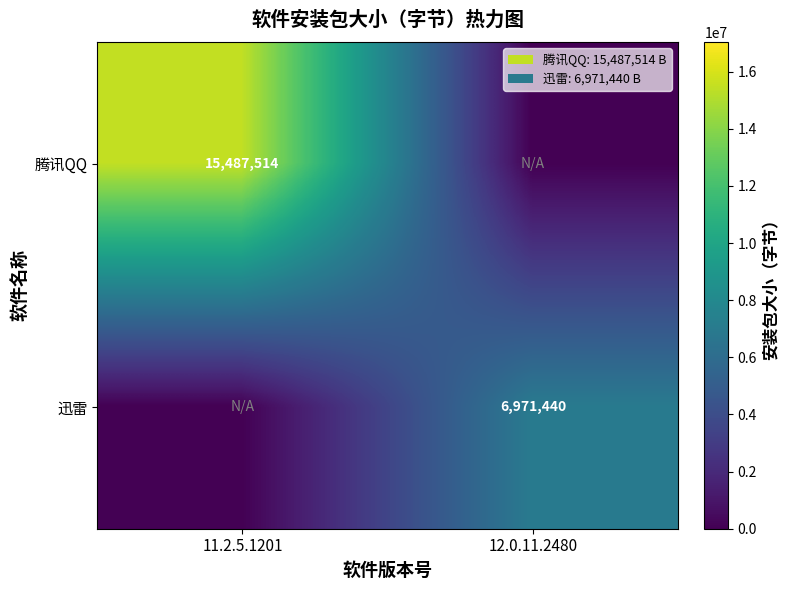

Is the value of 腾讯QQ at 11.2.5.1201 greater than the value of 迅雷 at 12.0.11.2480?

Yes